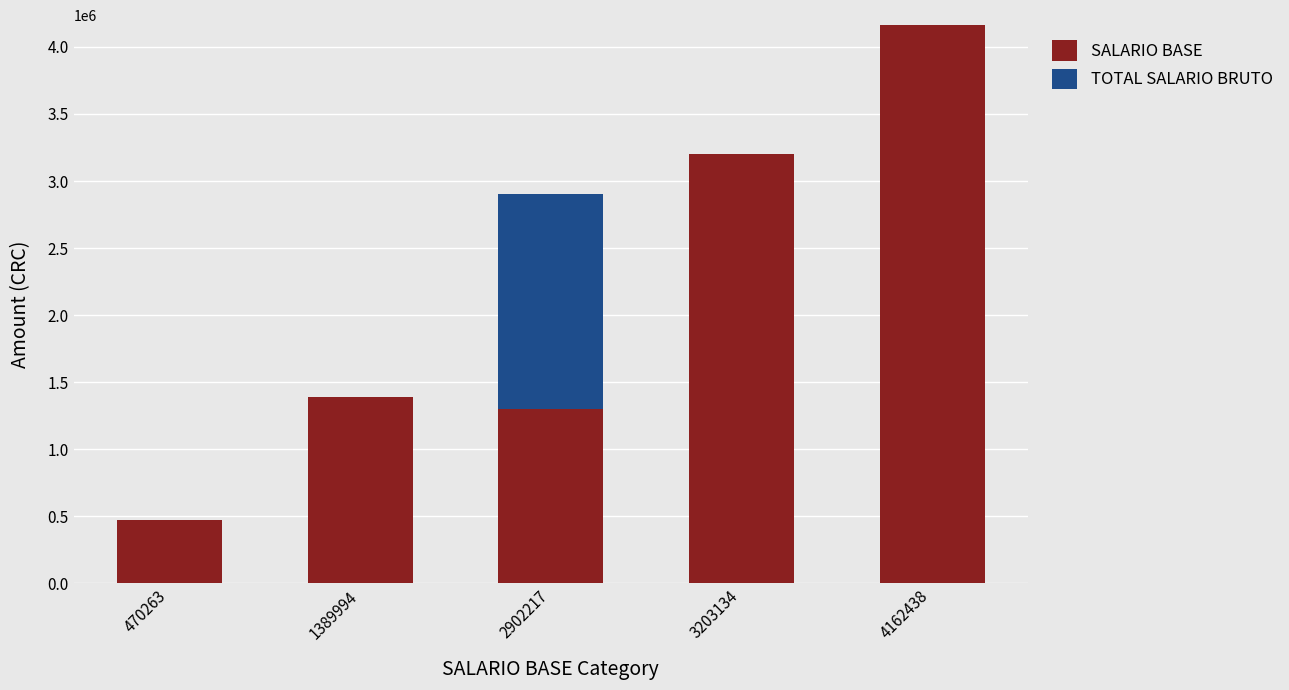

Are the bars grouped side by side (vs. stacked)?

No